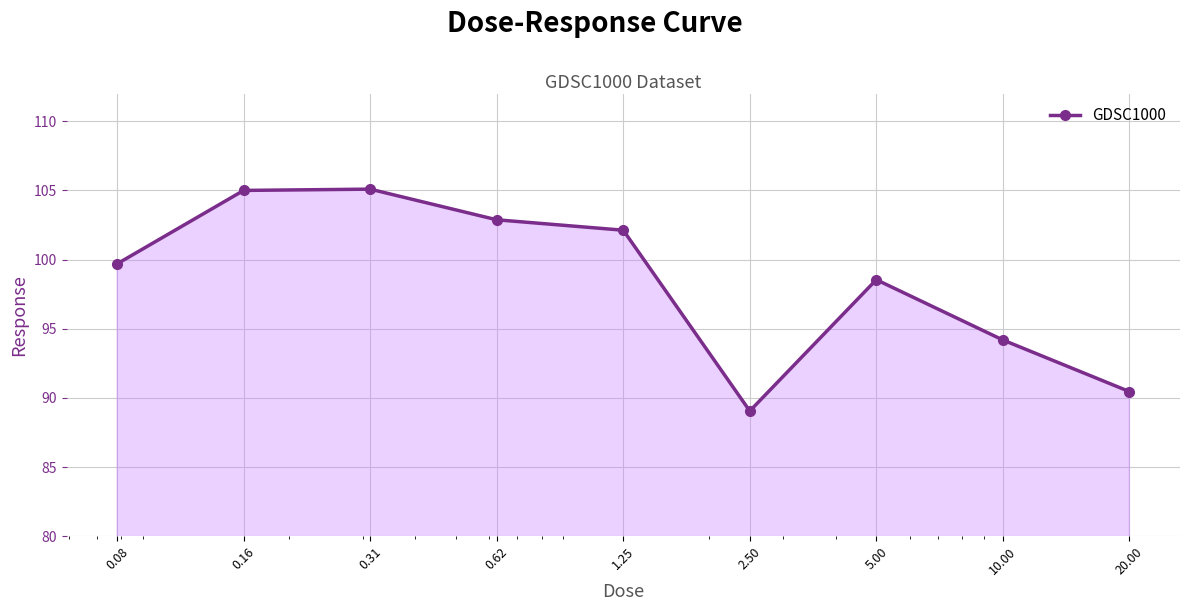

How many interior local valleys (lower than both neighbors) does the data have?

1